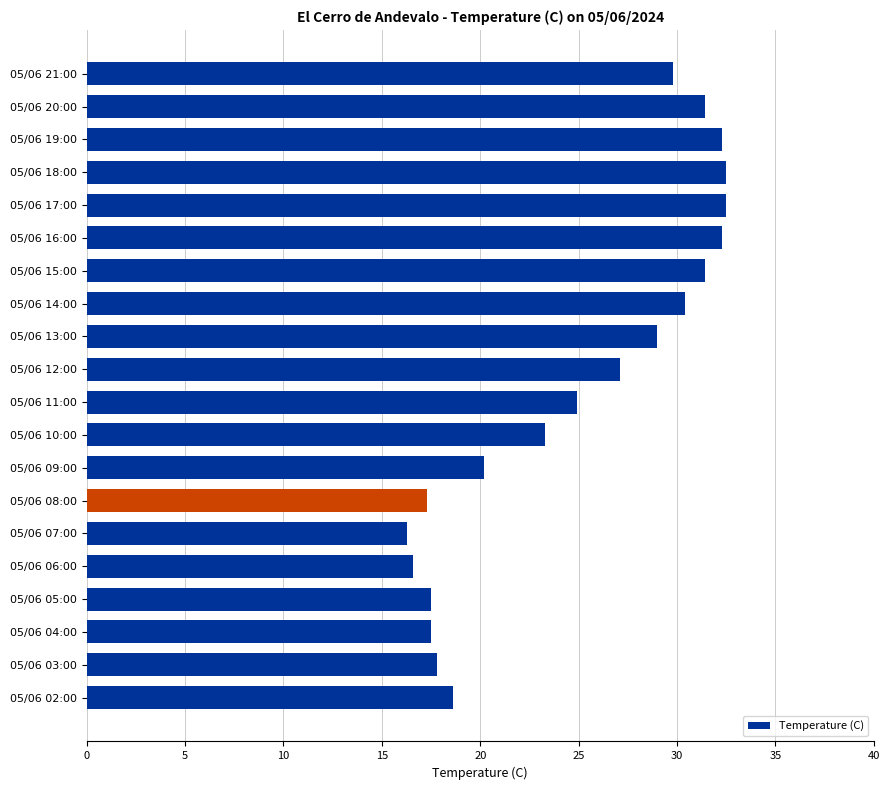

What position from the bottom is 05/06 11:00?

10